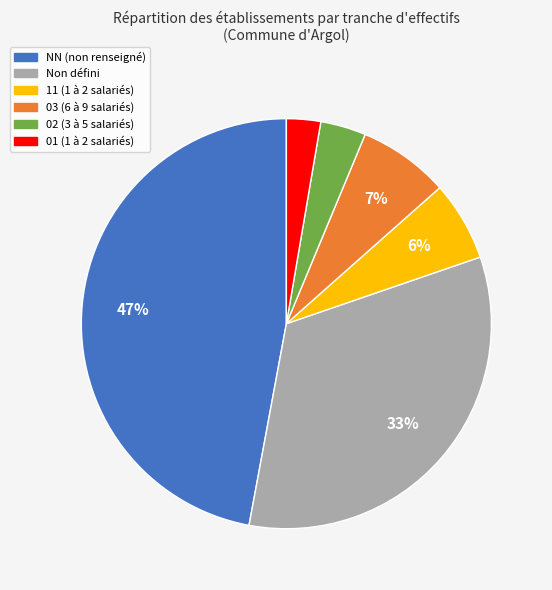

How many slices are in this pie chart?

6